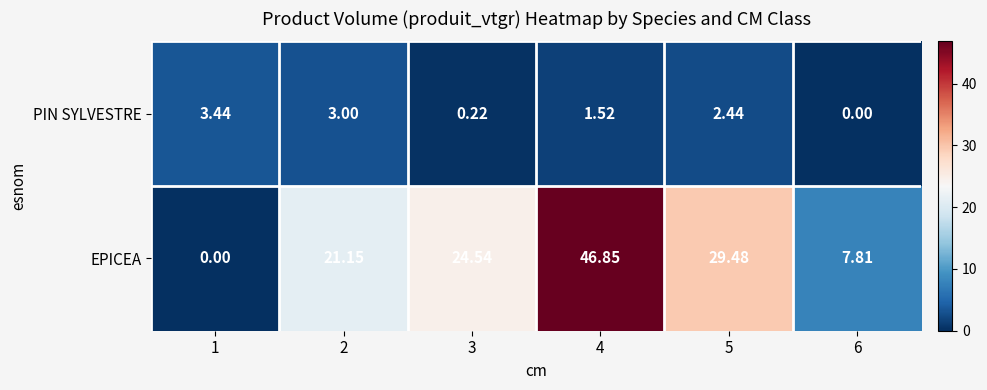

How many distinct data groups are displayed?

2